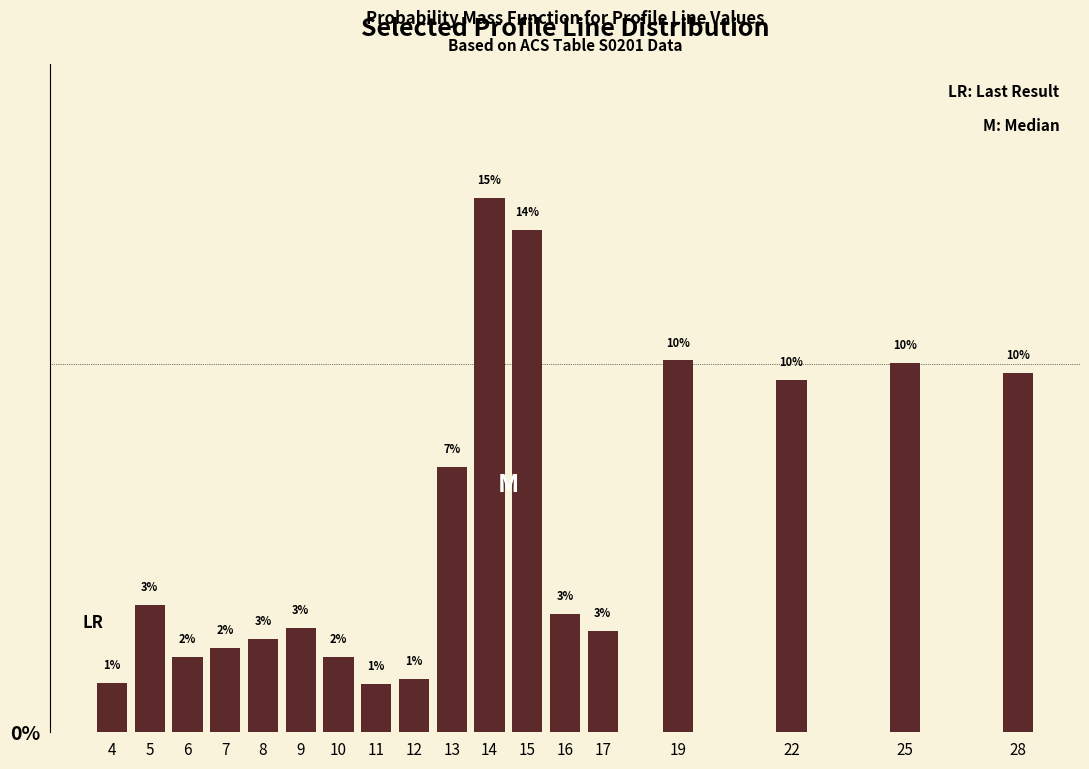

Does the chart contain any negative values?

No